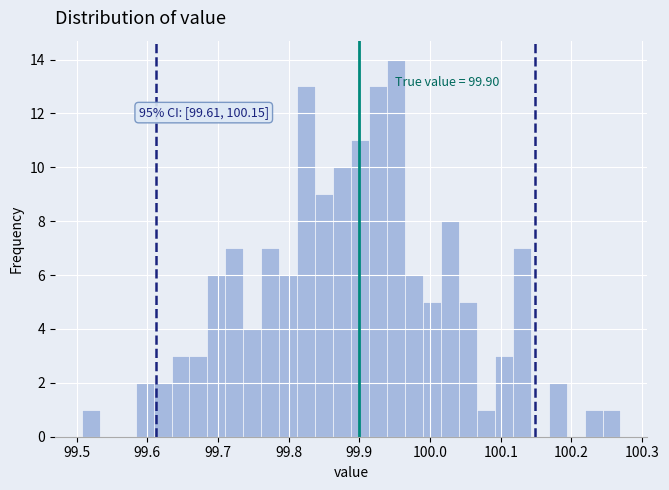

Read against the x-axis, roughly where is the centre of the tallest bar?

99.95